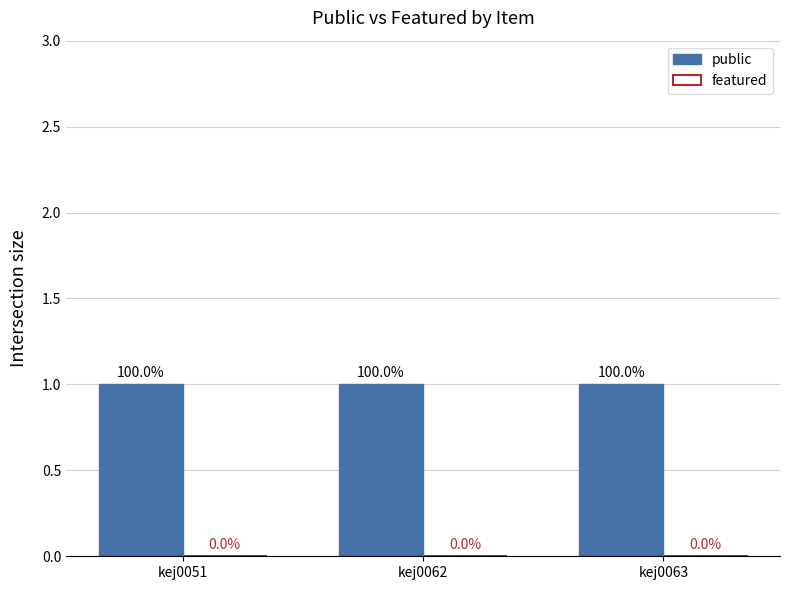

Between kej0062 and kej0063, which series saw the biggest shift?

public